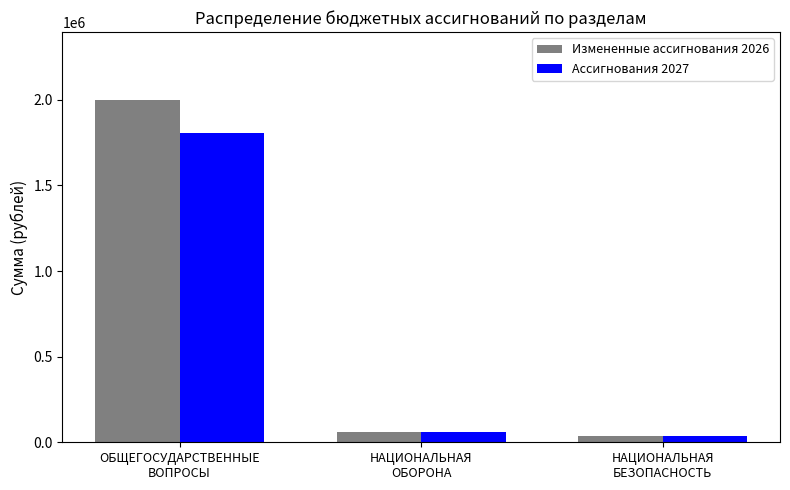

What is the maximum value for Измененные ассигнования 2026?

1996551.1